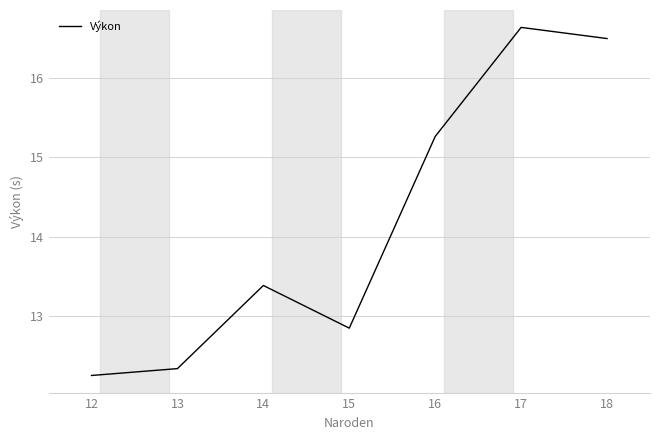

What is the maximum value shown in the chart?

16.6